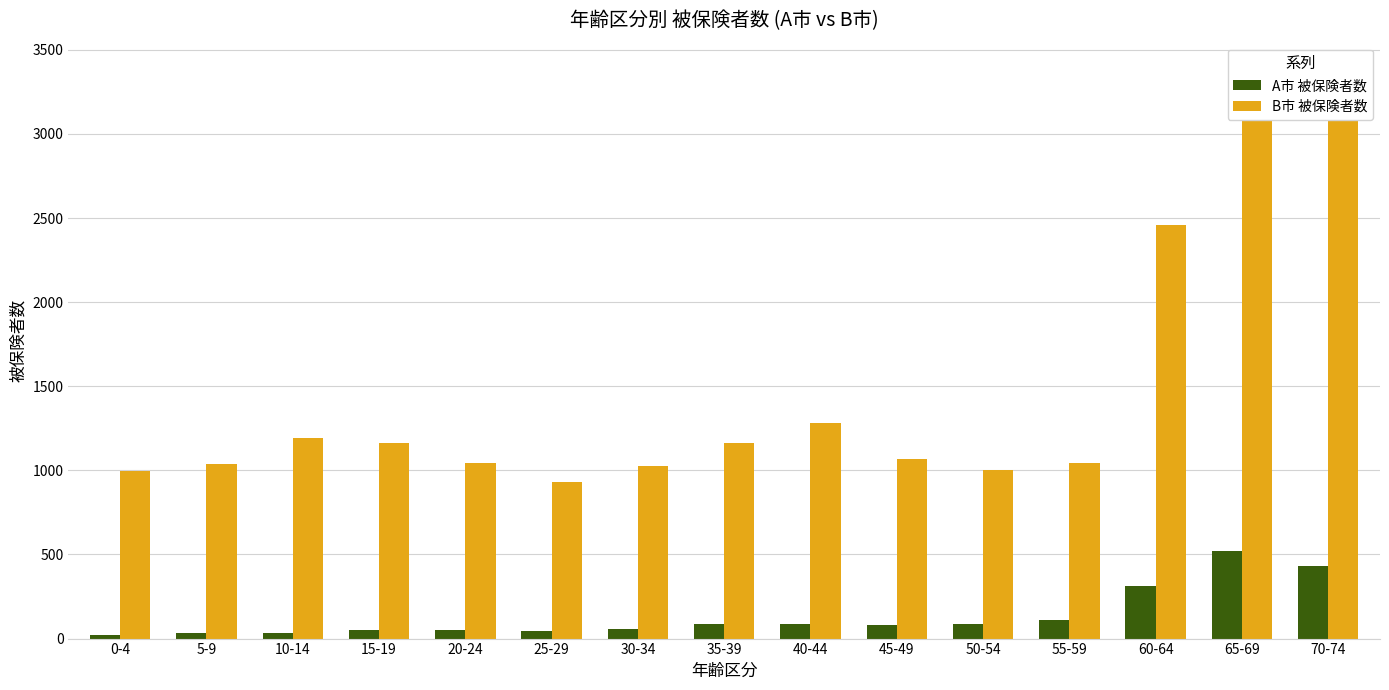

The B市 被保険者数 series shows 1042 at 55-59. True or false?

True